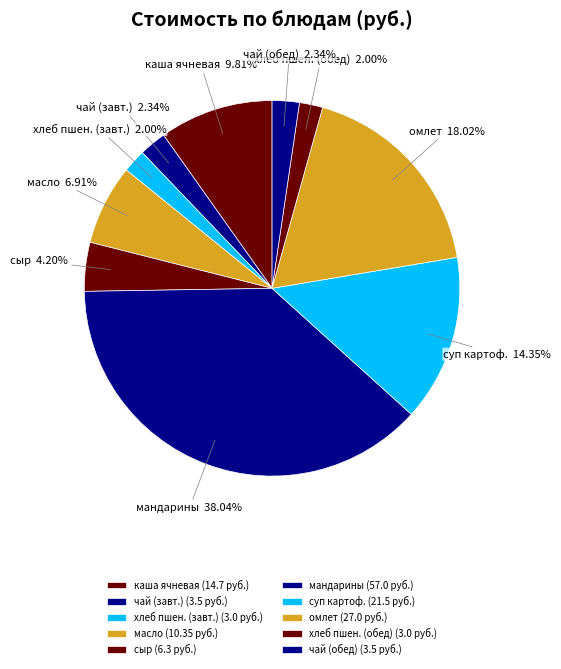

Is хлеб пшен. (завт.) the majority of the pie?

No